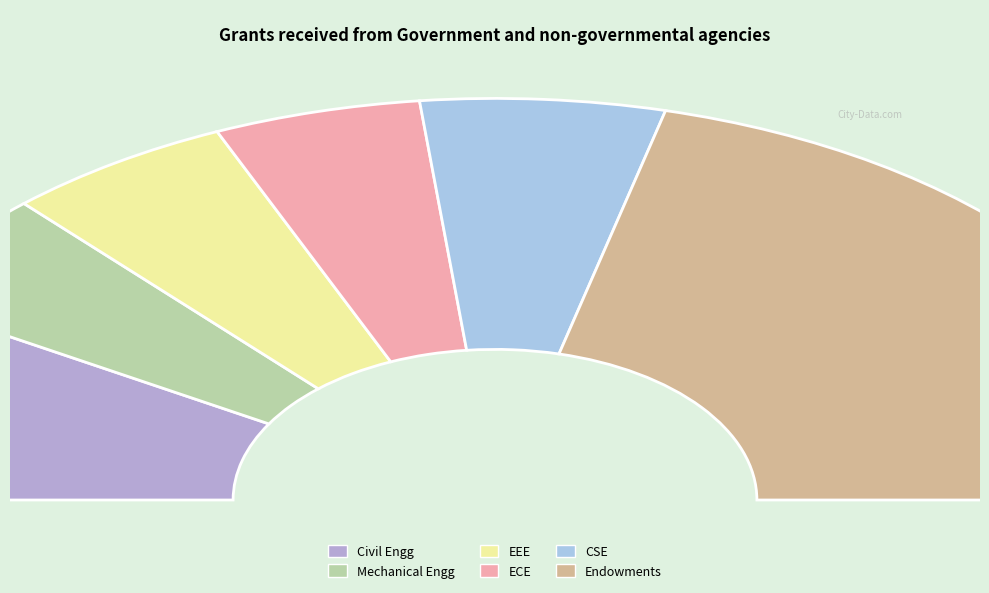

How many segments does this pie chart have?

6